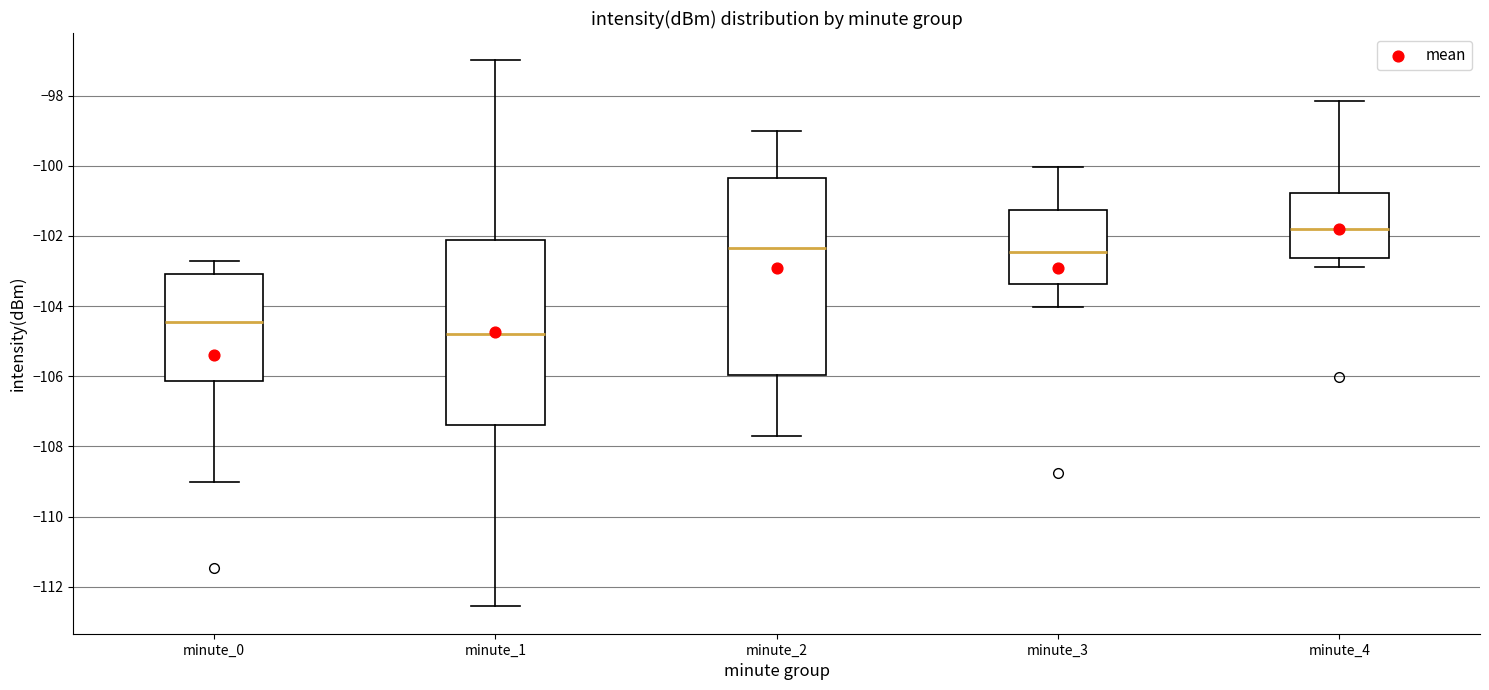

Reading left to right, read every box against the y-axis: the position of its median line, the range the box covers, and the ends of its whiskers. The values are not printed on the chart, so give them approximately, as read against the axis.

minute_0: median -104.4, box -106.2 to -103.0, whiskers -109.0 to -102.8
minute_1: median -104.8, box -107.4 to -102.2, whiskers -112.6 to -97.0
minute_2: median -102.4, box -106.0 to -100.4, whiskers -107.8 to -99.0
minute_3: median -102.4, box -103.4 to -101.2, whiskers -104.0 to -100.0
minute_4: median -101.8, box -102.6 to -100.8, whiskers -102.8 to -98.2